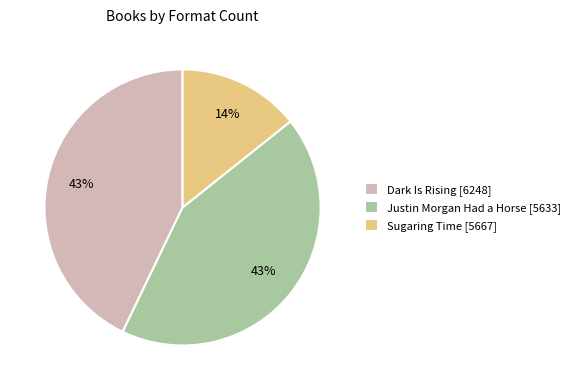

Is it true that Justin Morgan Had a Horse [5633] is 30% of the pie?

False